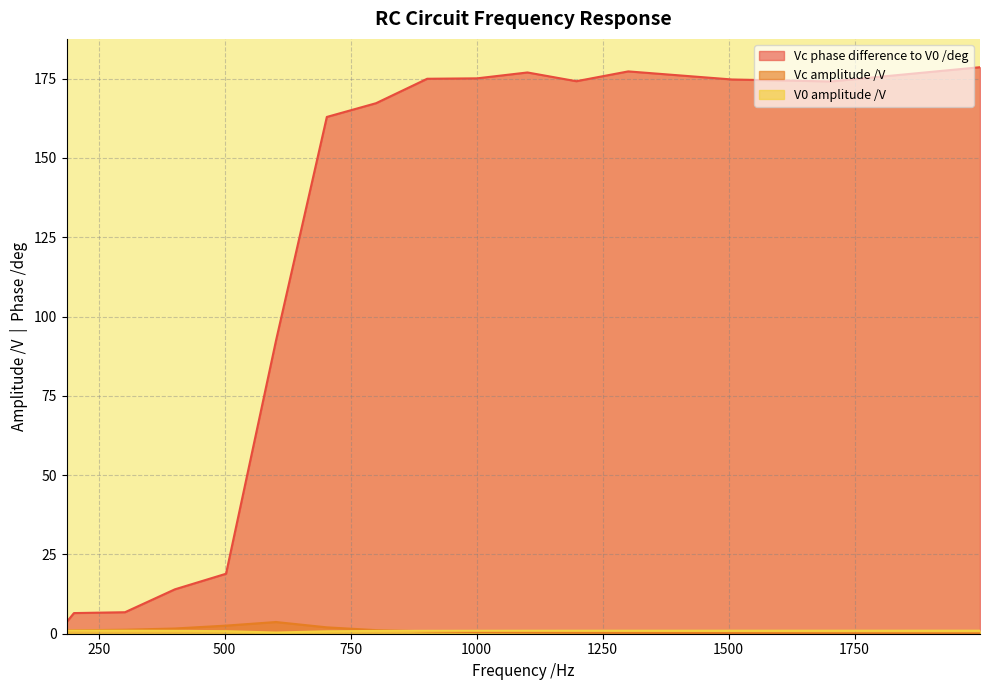

Which series has the largest range (max minus min)?

Vc phase difference to V0 /deg